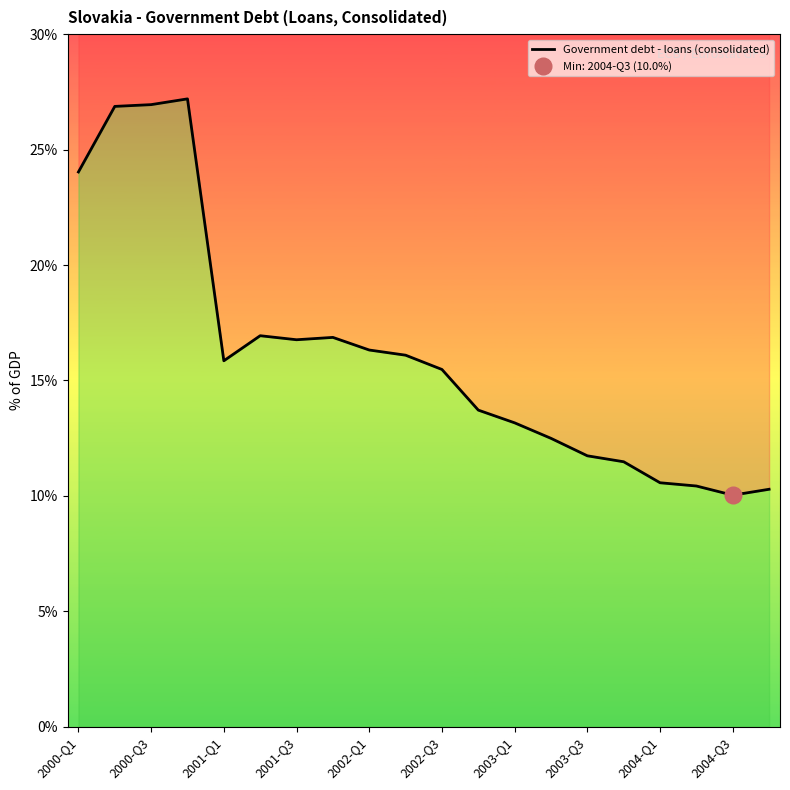

What position from the right is 2000-Q1?

20